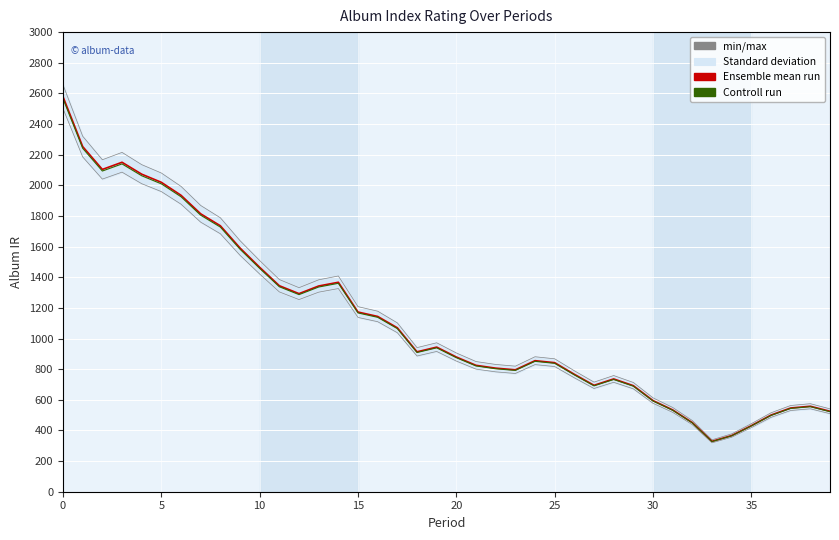

The Controll run series shows 422.1 at 35. True or false?

False